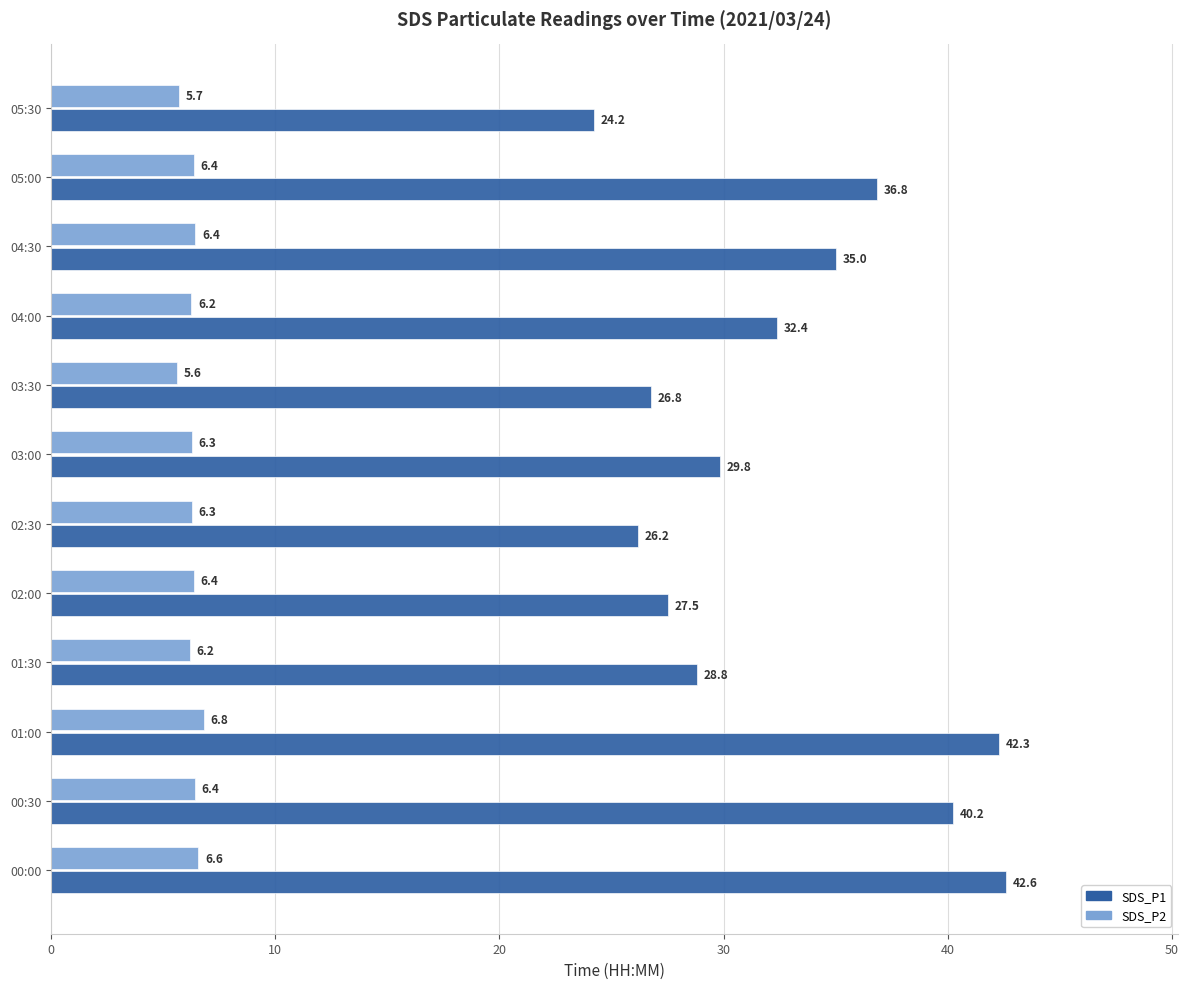

Which series changed the most between 02:30 and 03:00?

SDS_P1